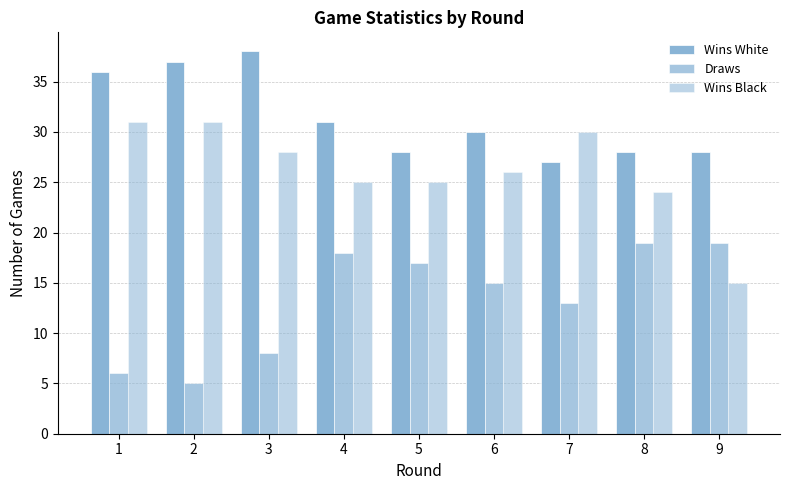

Rank the series at 6 from lowest to highest value.

Draws, Wins Black, Wins White